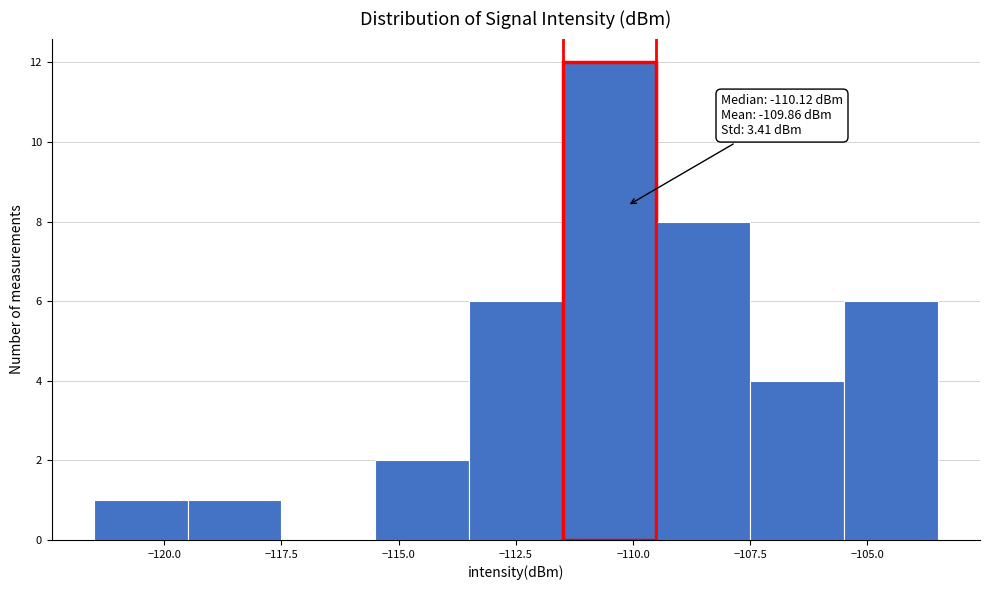

Over which range of the x-axis is the bar tallest?

-111.5 to -109.5